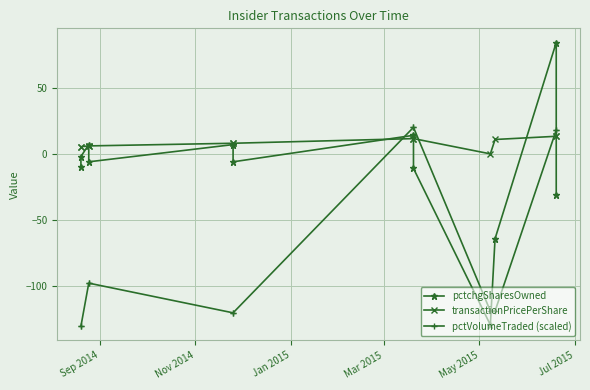

How many values in the pctchgSharesOwned series are below -6?

5